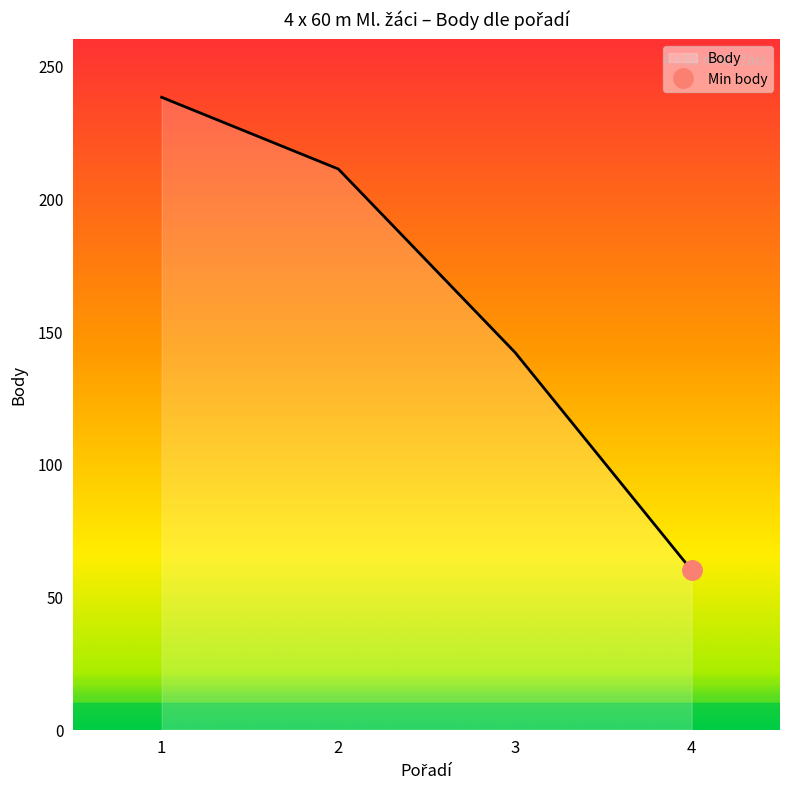

What is the change in value from 3 to 4?

-82